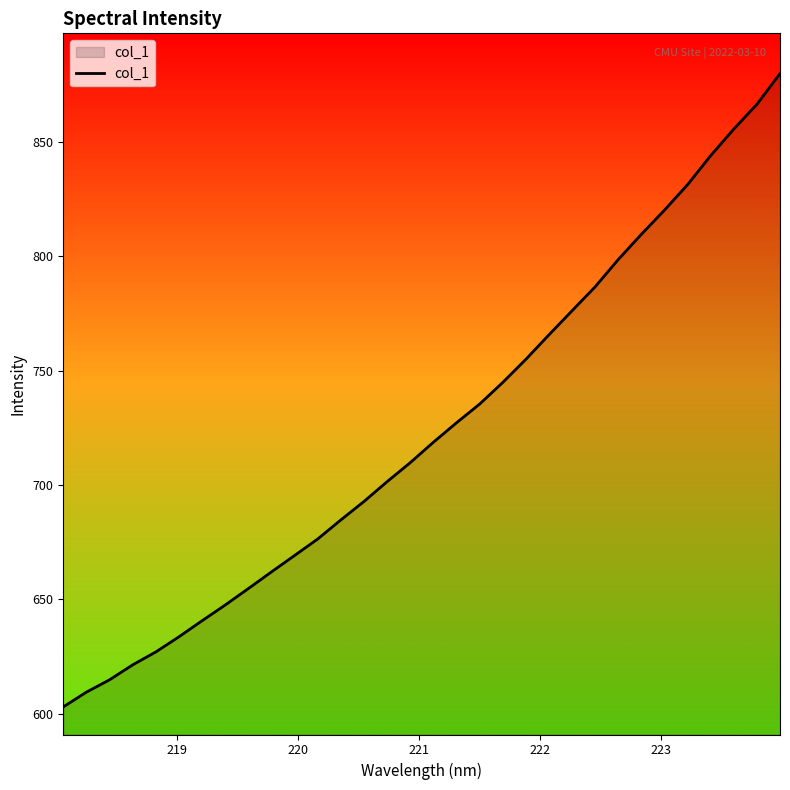

What is the minimum value shown in the chart?

603.0